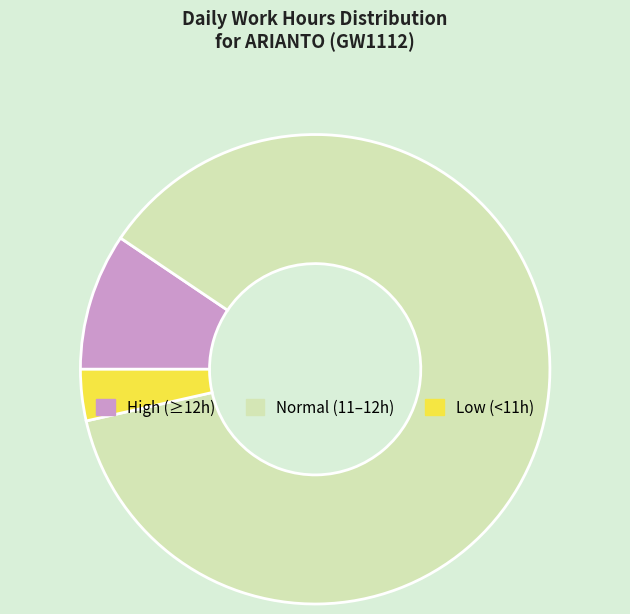

The Normal (11–12h) slice represents 99% of the pie. True or false?

False